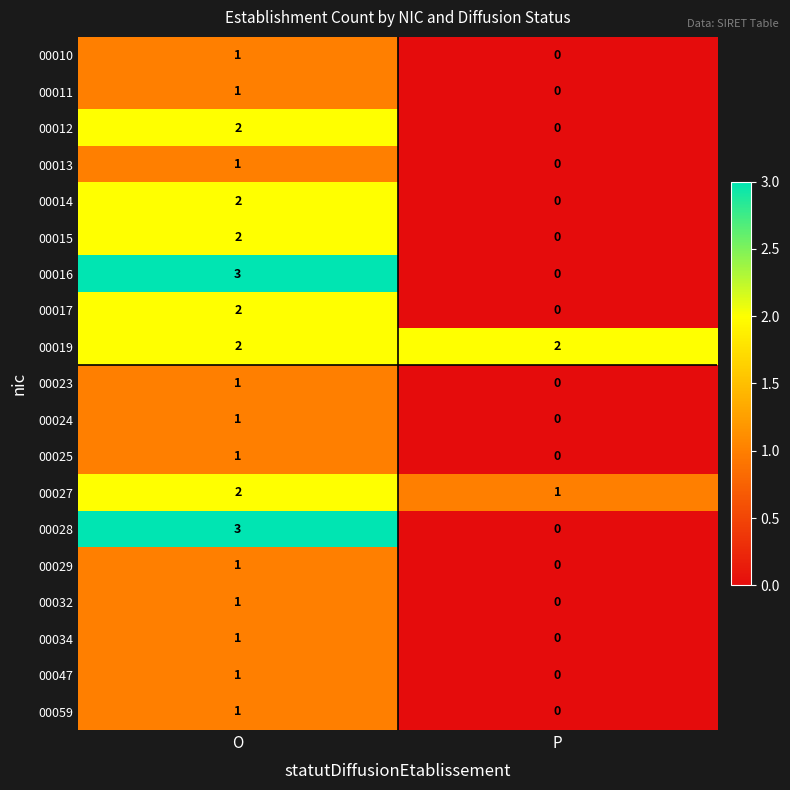

Rank the categories by 00013 value from highest to lowest.

O, P